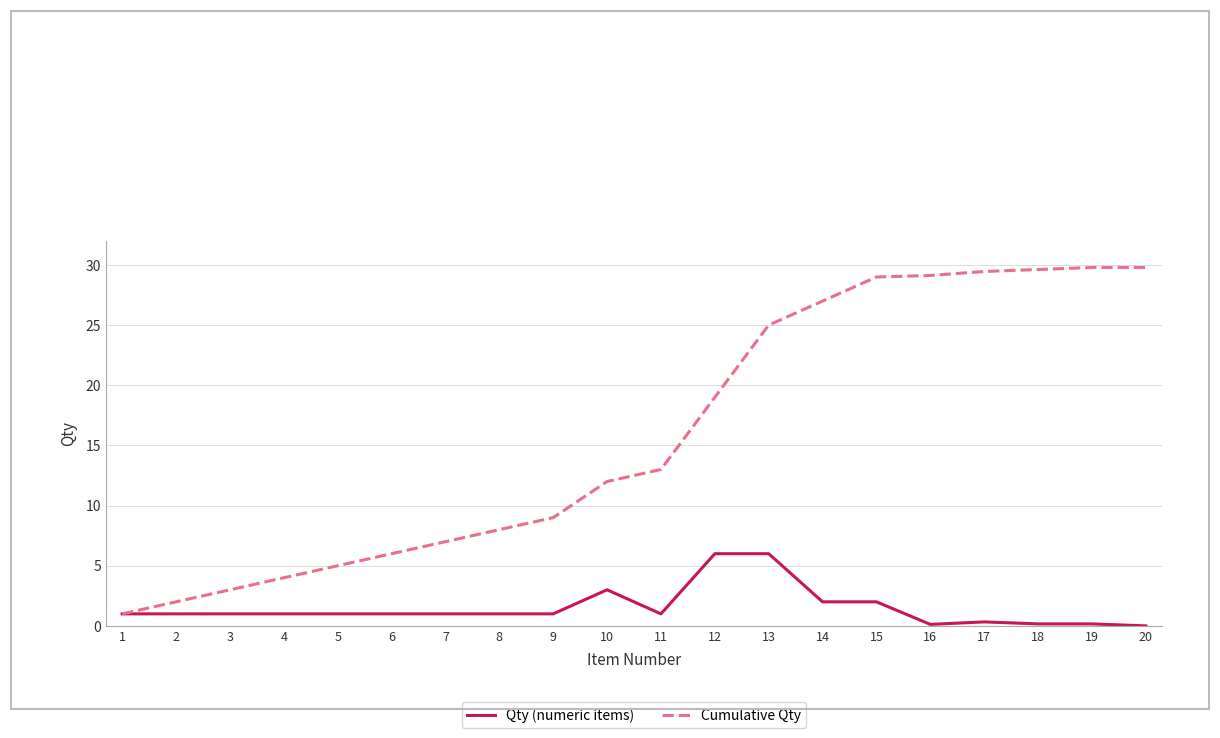

Where is Cumulative Qty nearest to the value 15?

11